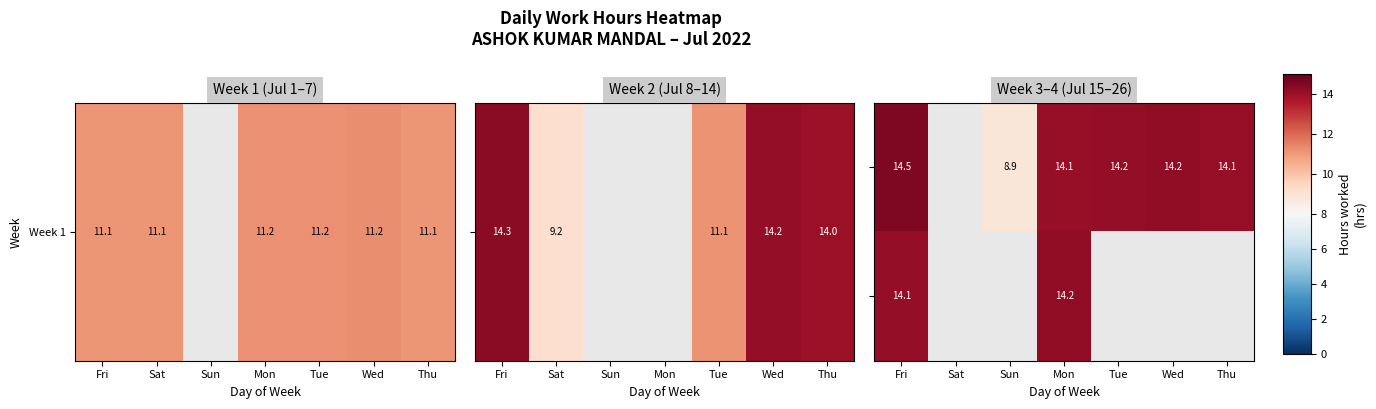

At which category does the chart reach its minimum across all series?

Sun